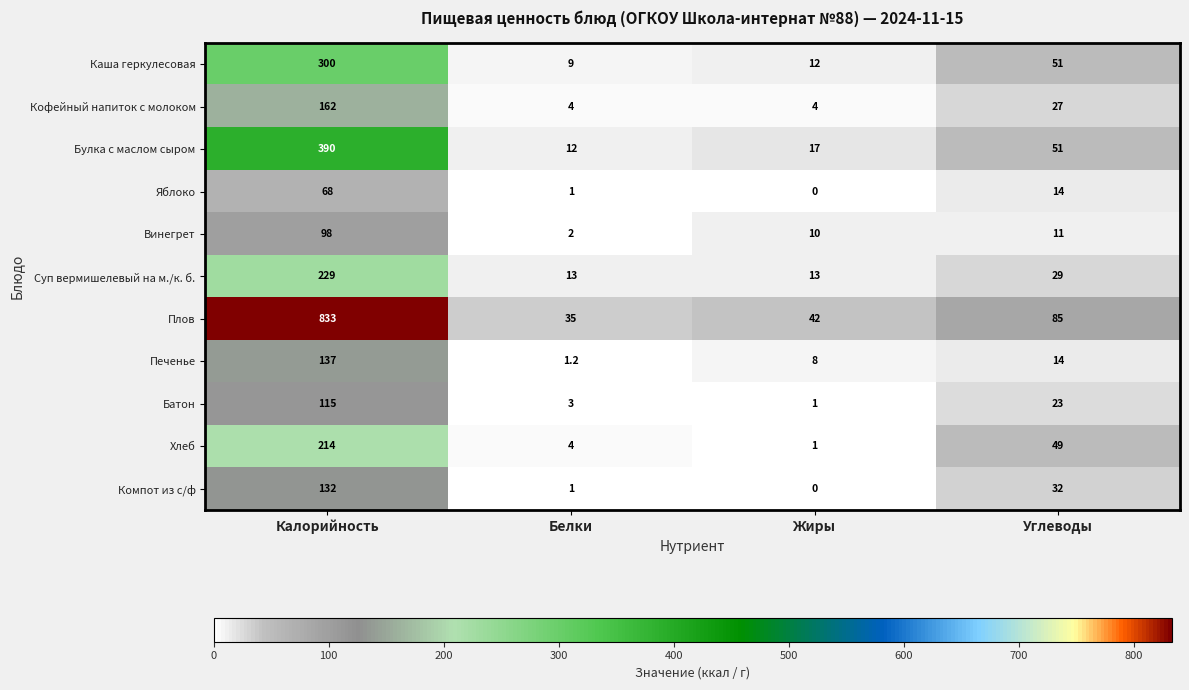

The value of Винегрет at Углеводы is 18.0. True or false?

False